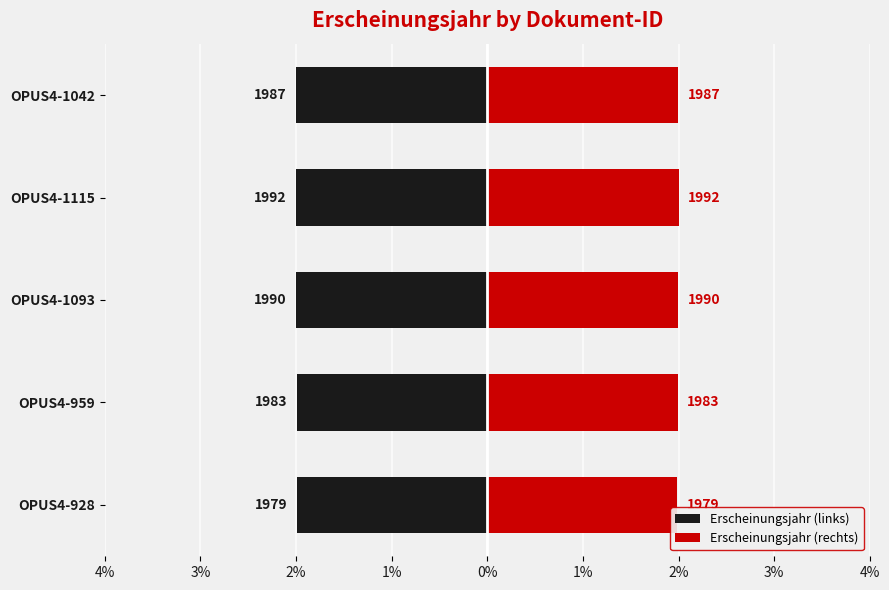

True or false: Erscheinungsjahr (rechts) has a value of 2.8 at OPUS4-1115.

False